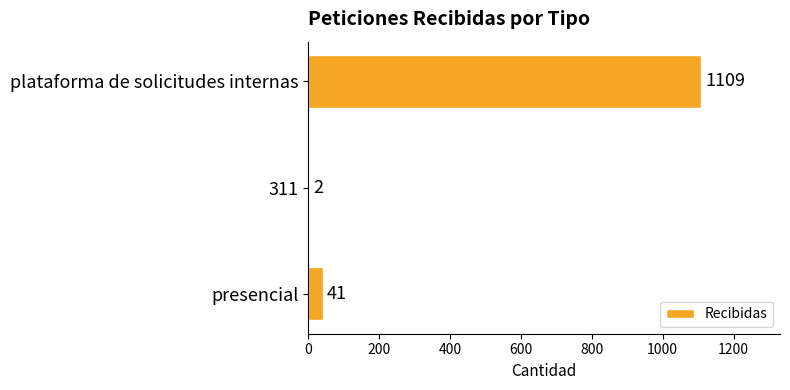

What is the approximate value at plataforma de solicitudes internas?

1109